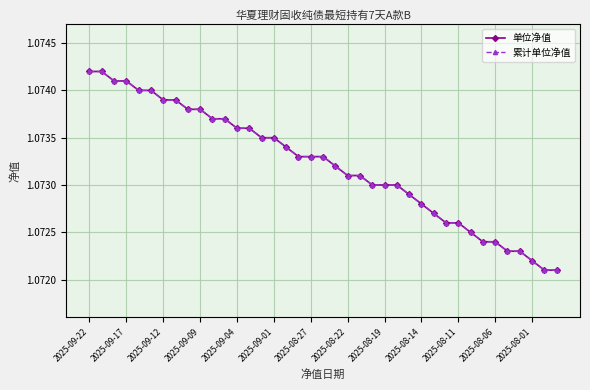

What is the minimum value for 累计单位净值?

1.1